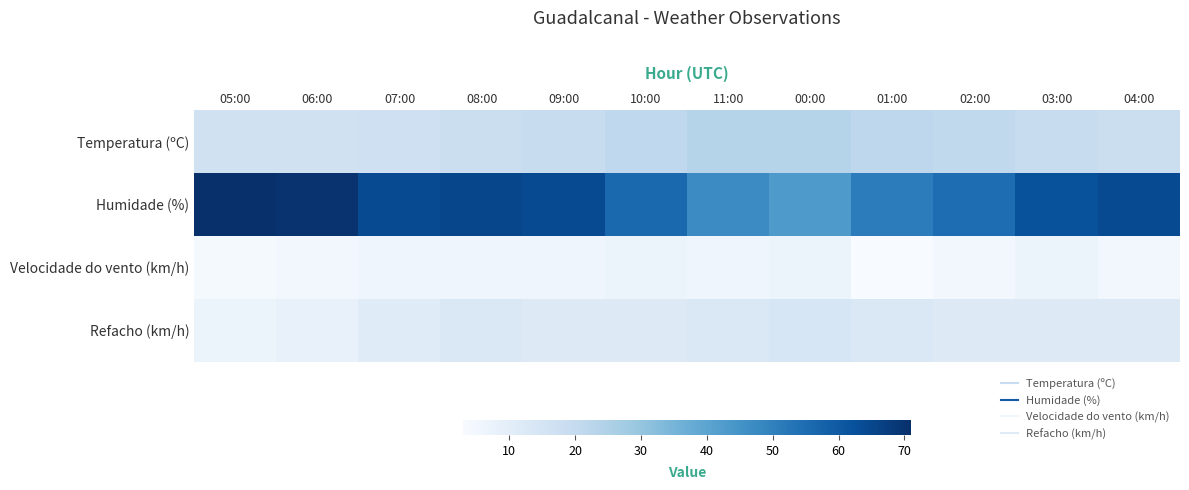

At which category does the chart reach its minimum across all series?

01:00